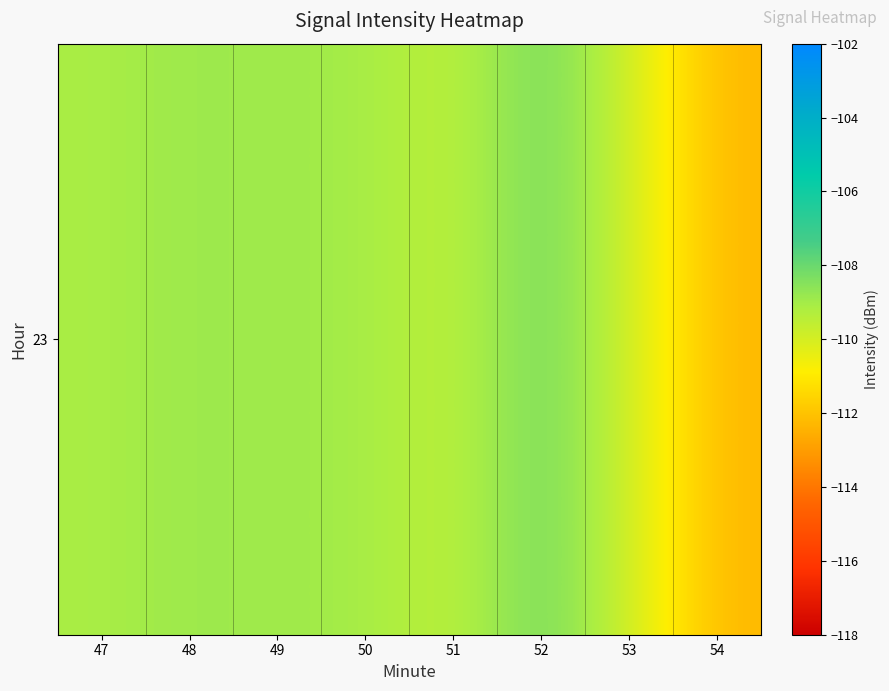

What is the difference between the maximum and minimum values?

4.3